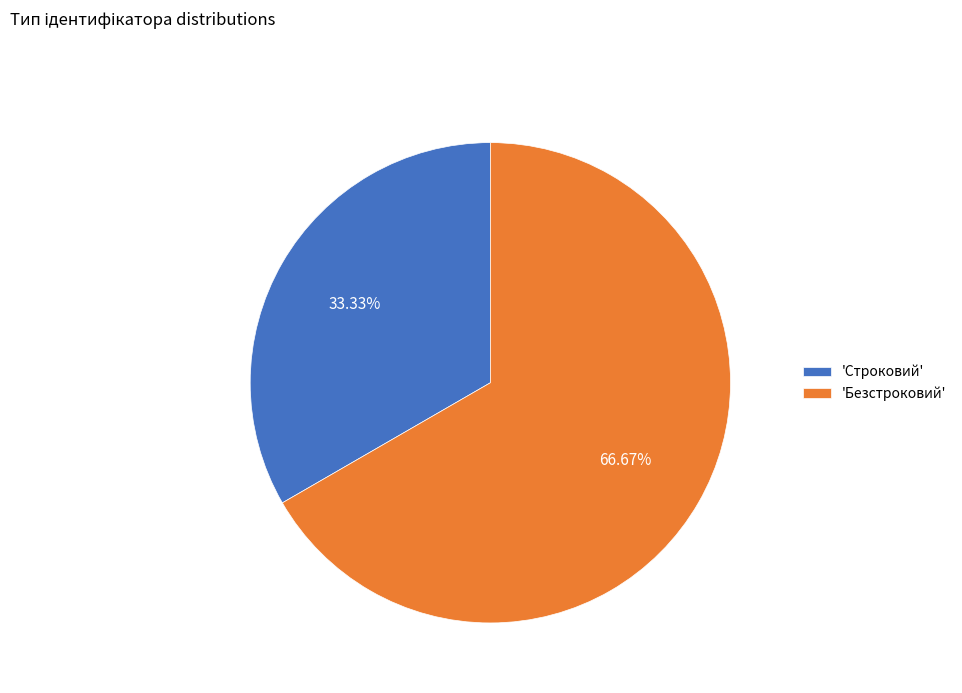

Count the number of slices in the pie.

2